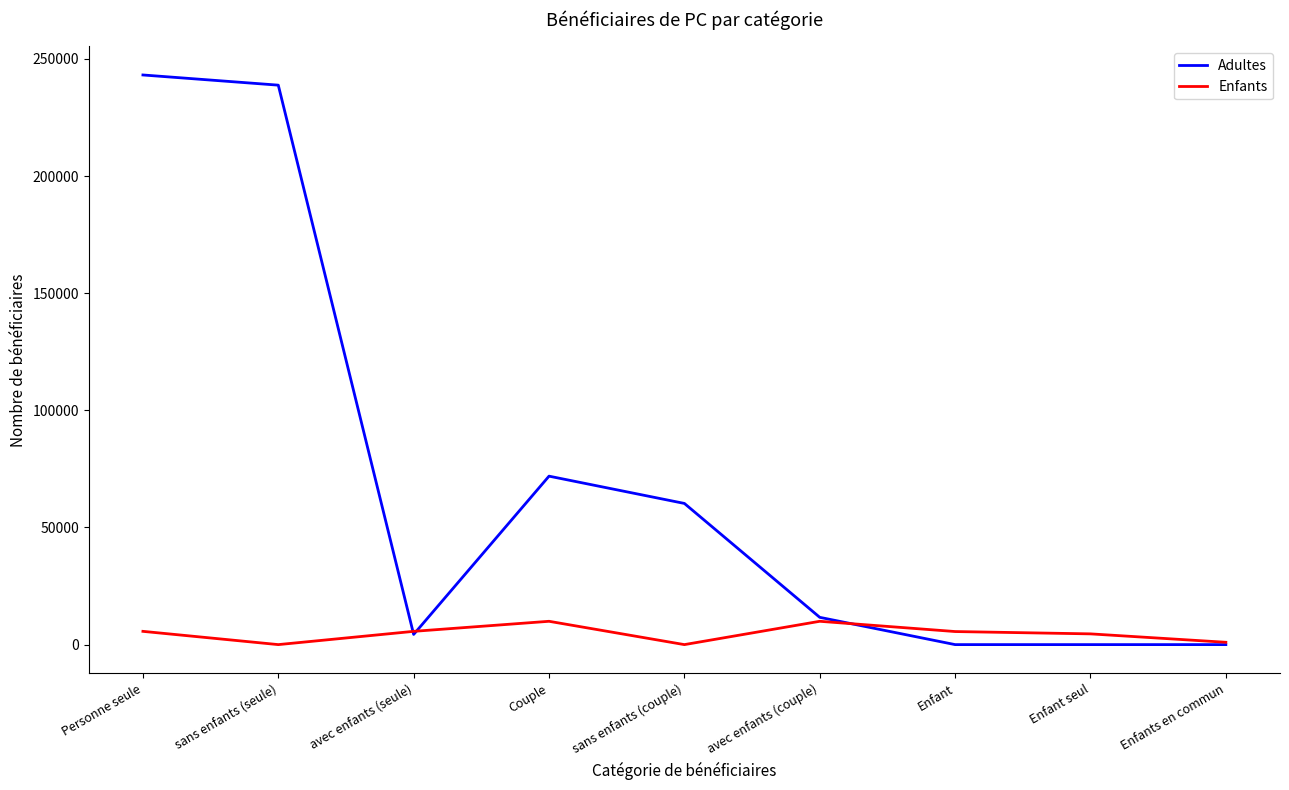

At which category is the sum across all series the highest?

Personne seule